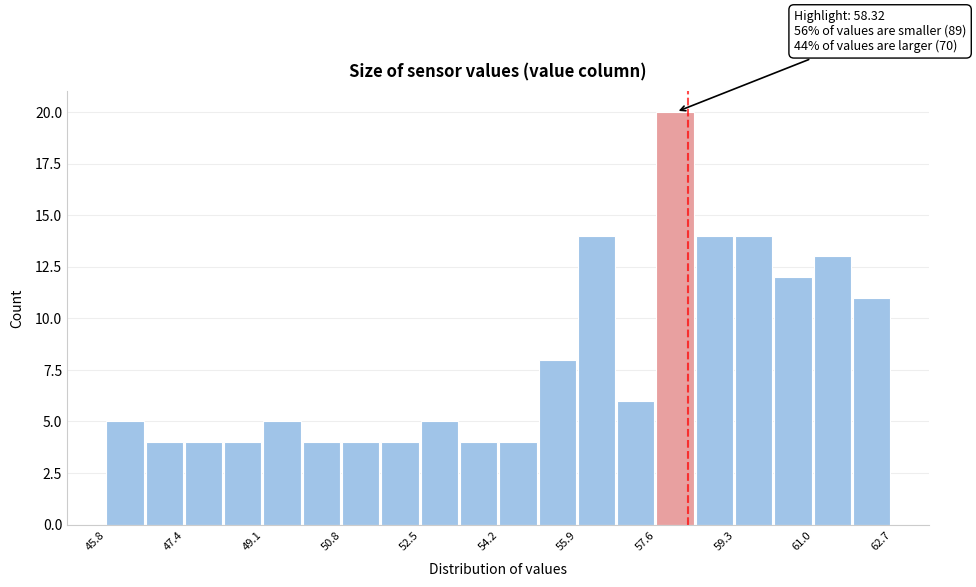

Which range on the x-axis has the tallest bar?

57.6 to 58.4